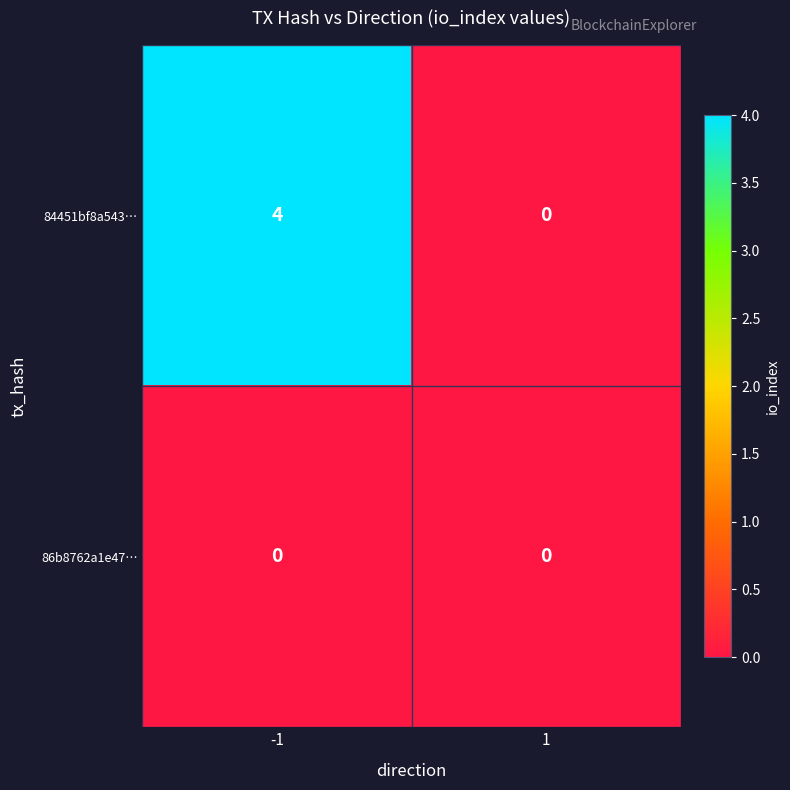

What is the sum of all 84451bf8a543… values?

4